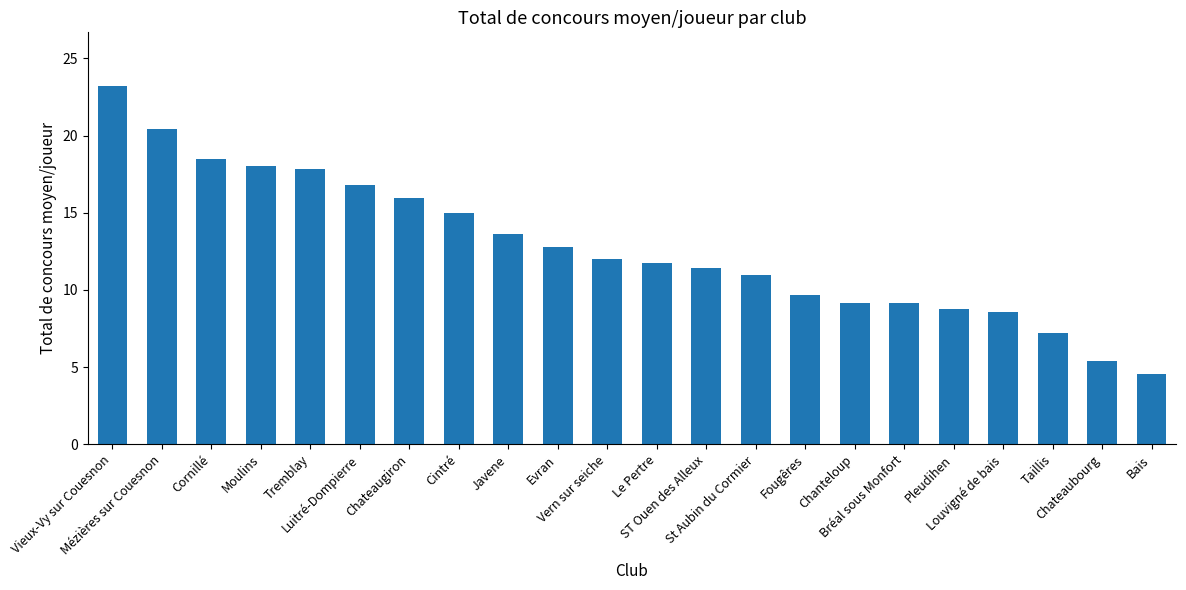

What is the value of the 12th bar from the left?

11.8